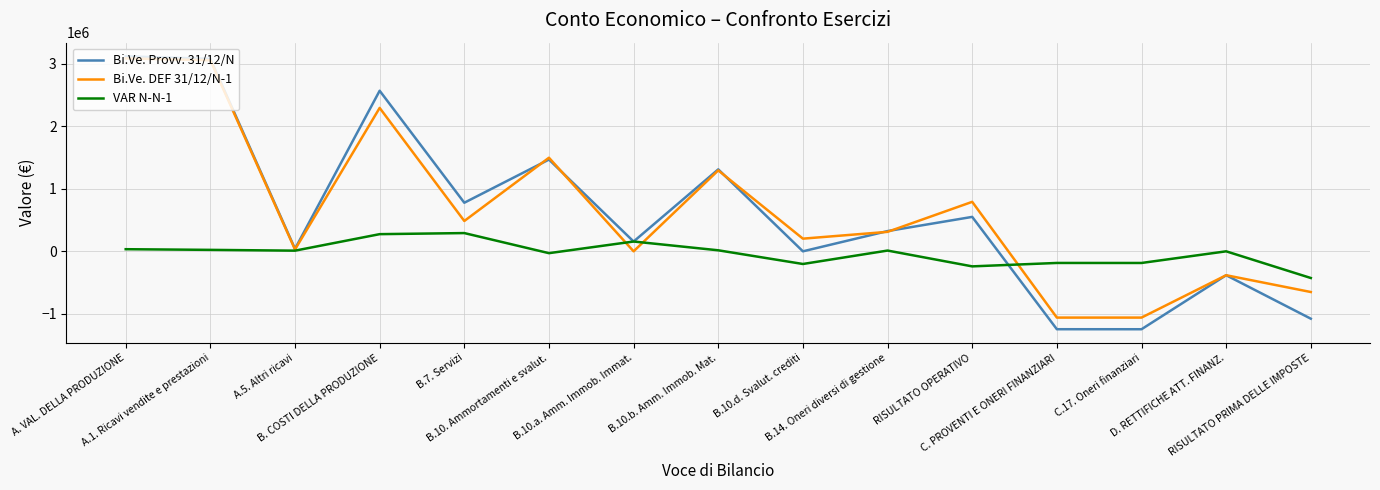

What is the sum of all Bi.Ve. Provv. 31/12/N values?

9440864.6